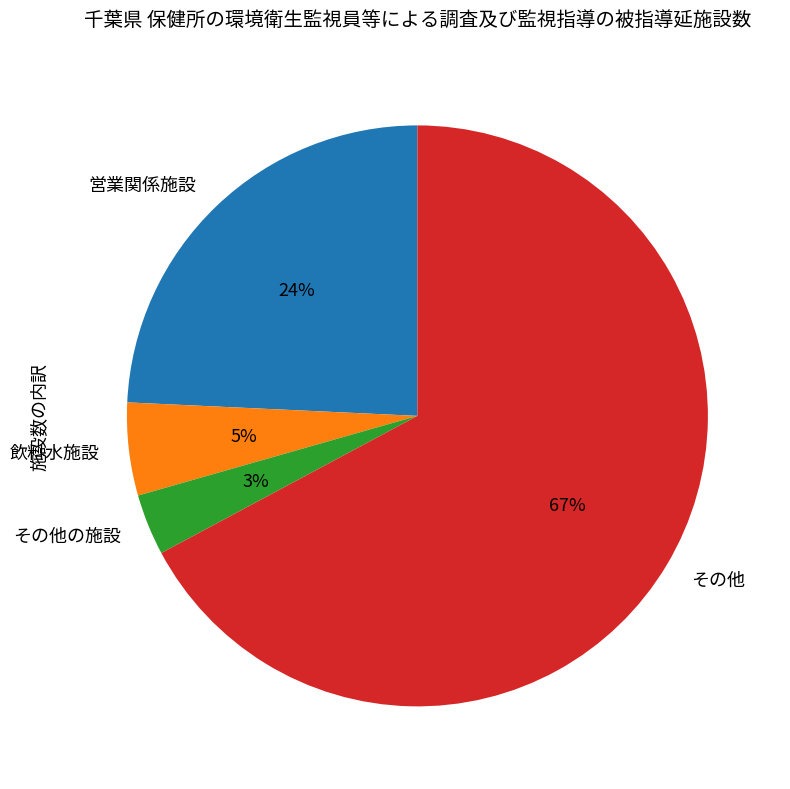

Count the number of slices in the pie.

4